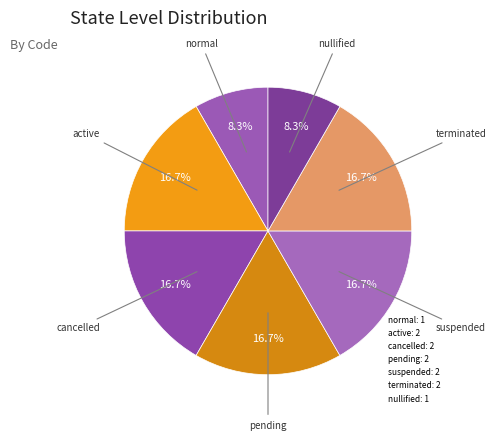

What is the change in value from normal to cancelled?

+1